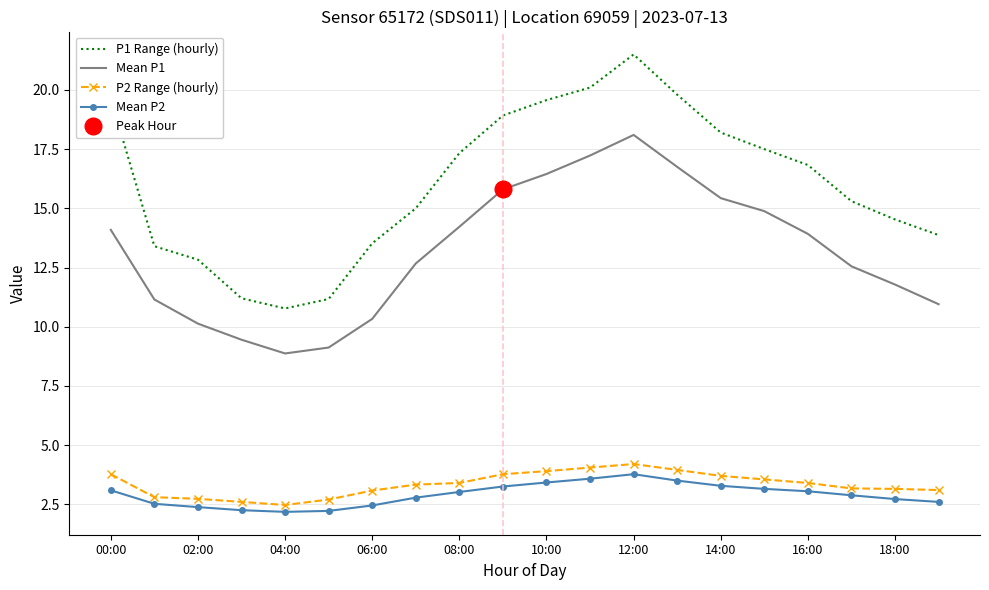

True or false: P2 Range (hourly) and P1 Range (hourly) intersect in this chart.

False